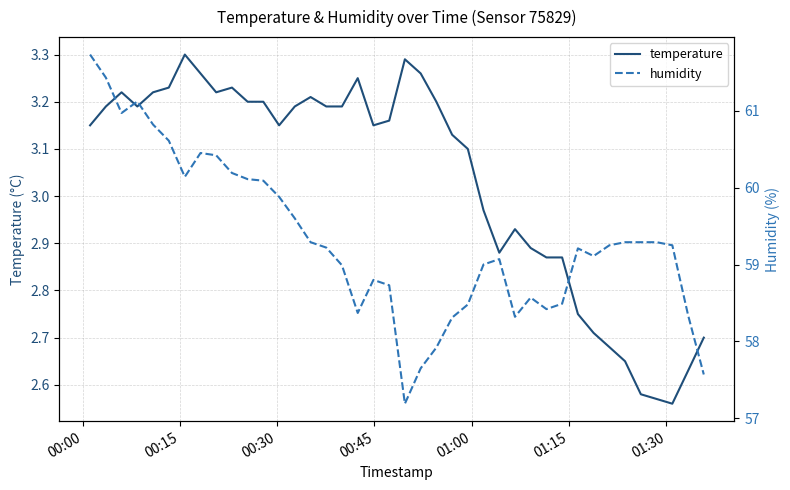

True or false: humidity and temperature intersect in this chart.

False